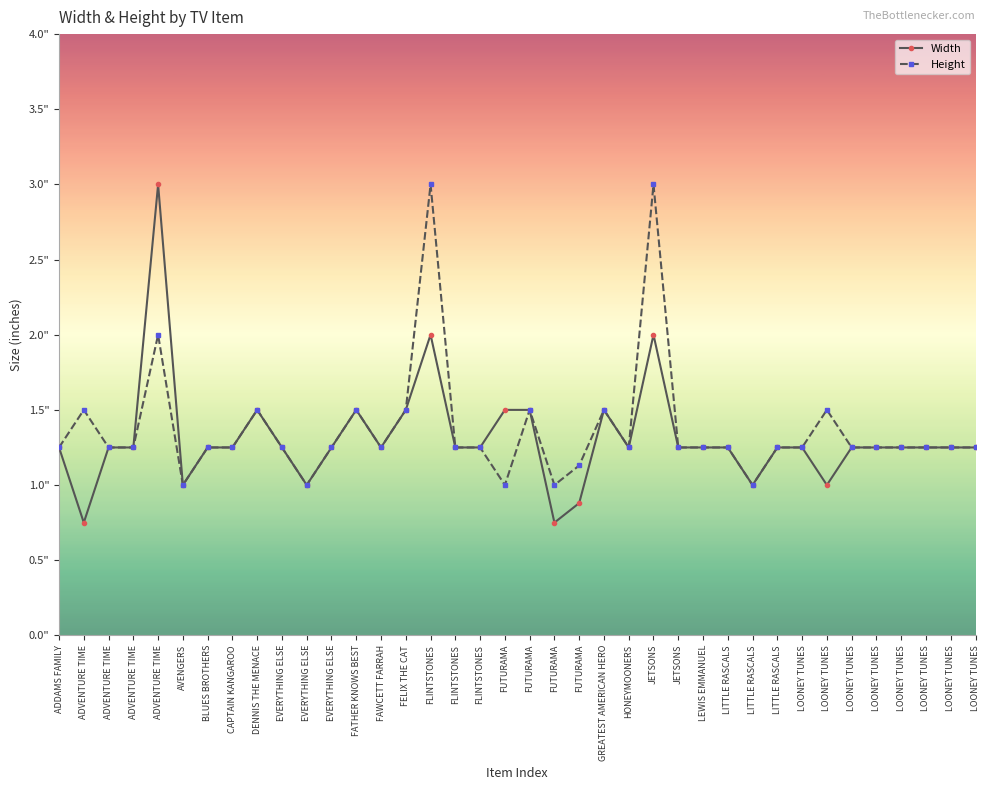

Which category has the highest value across all series?

ADVENTURE TIME